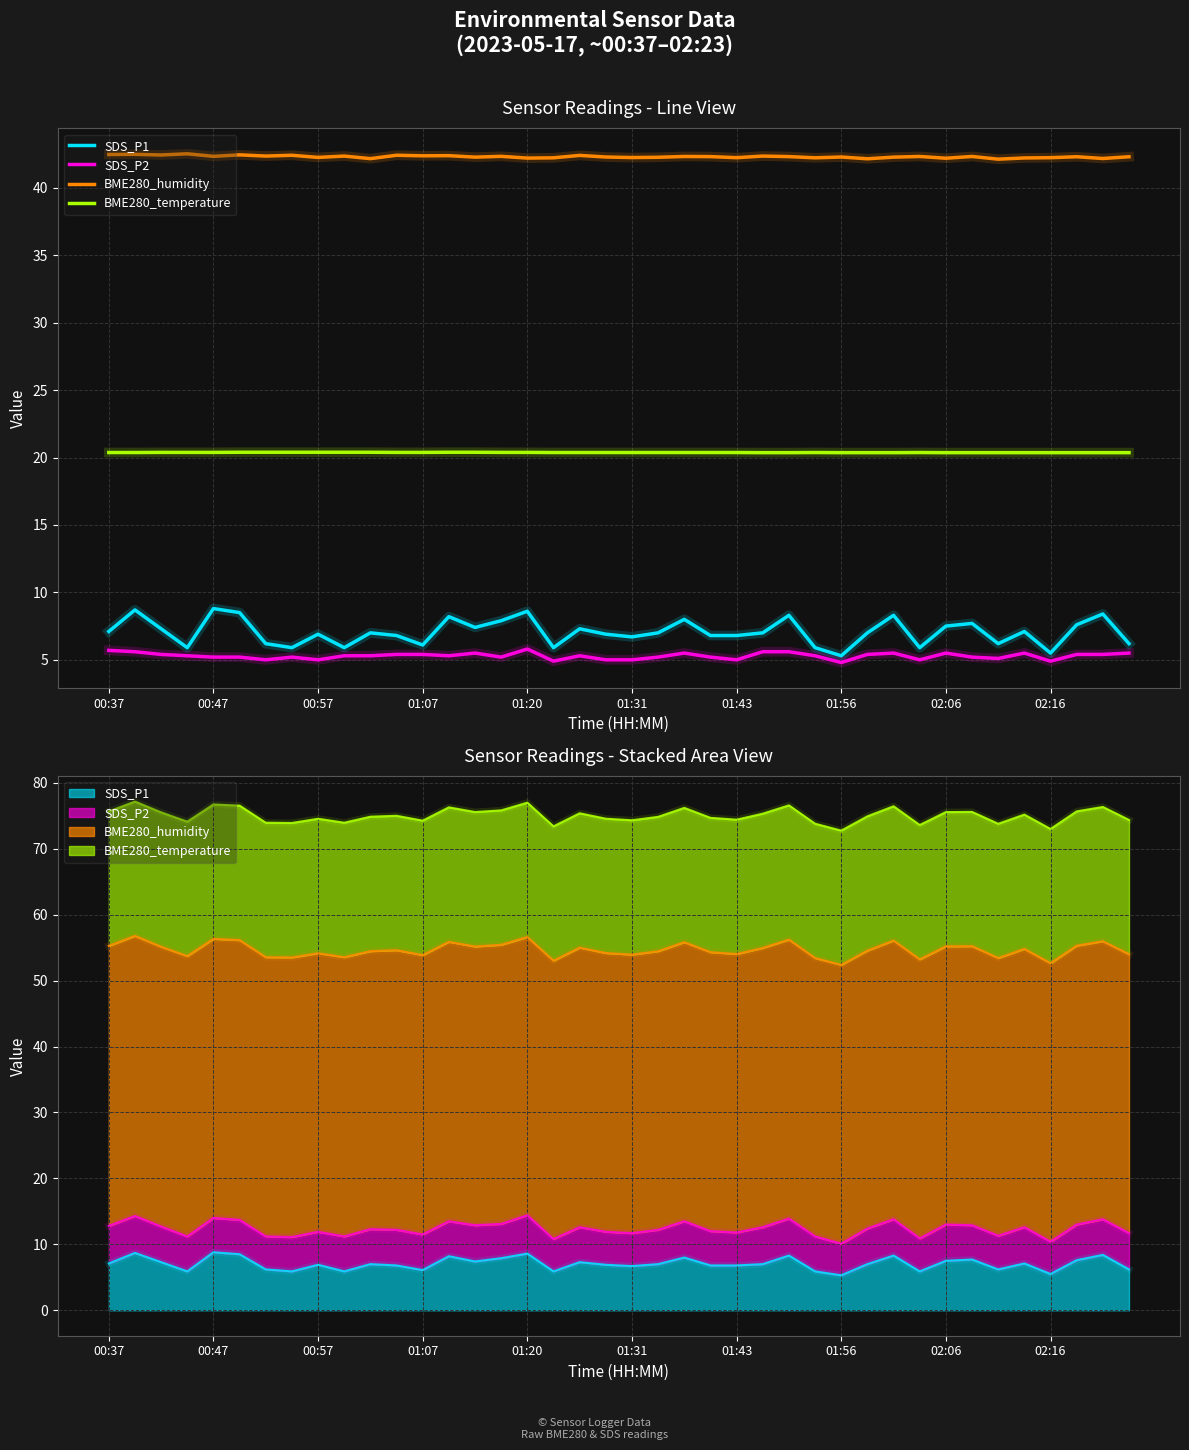

What is the minimum value for BME280_humidity?

42.1